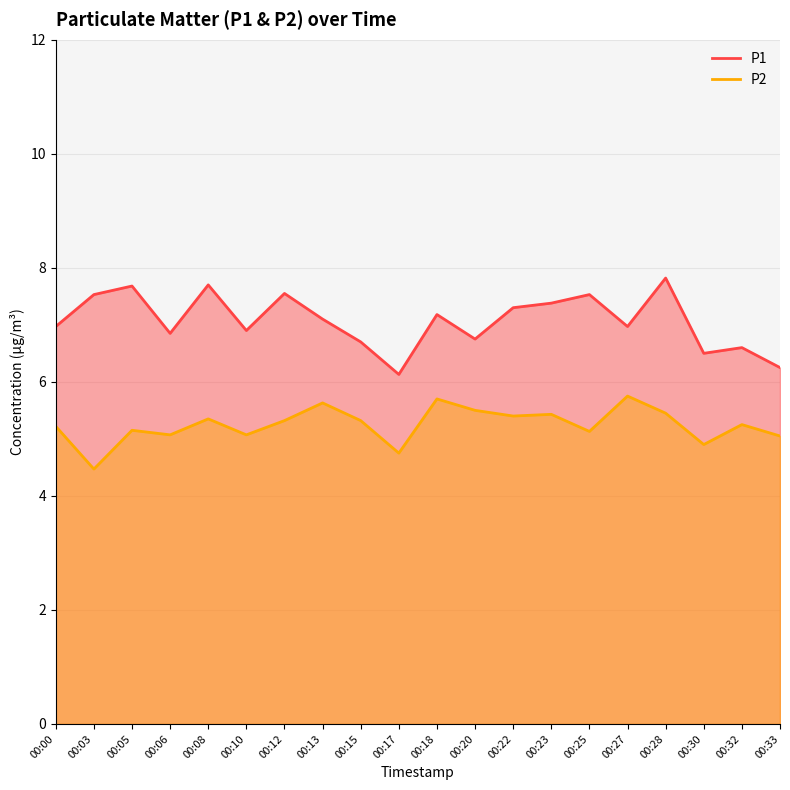

Read the P2 value at 00:00.

5.2